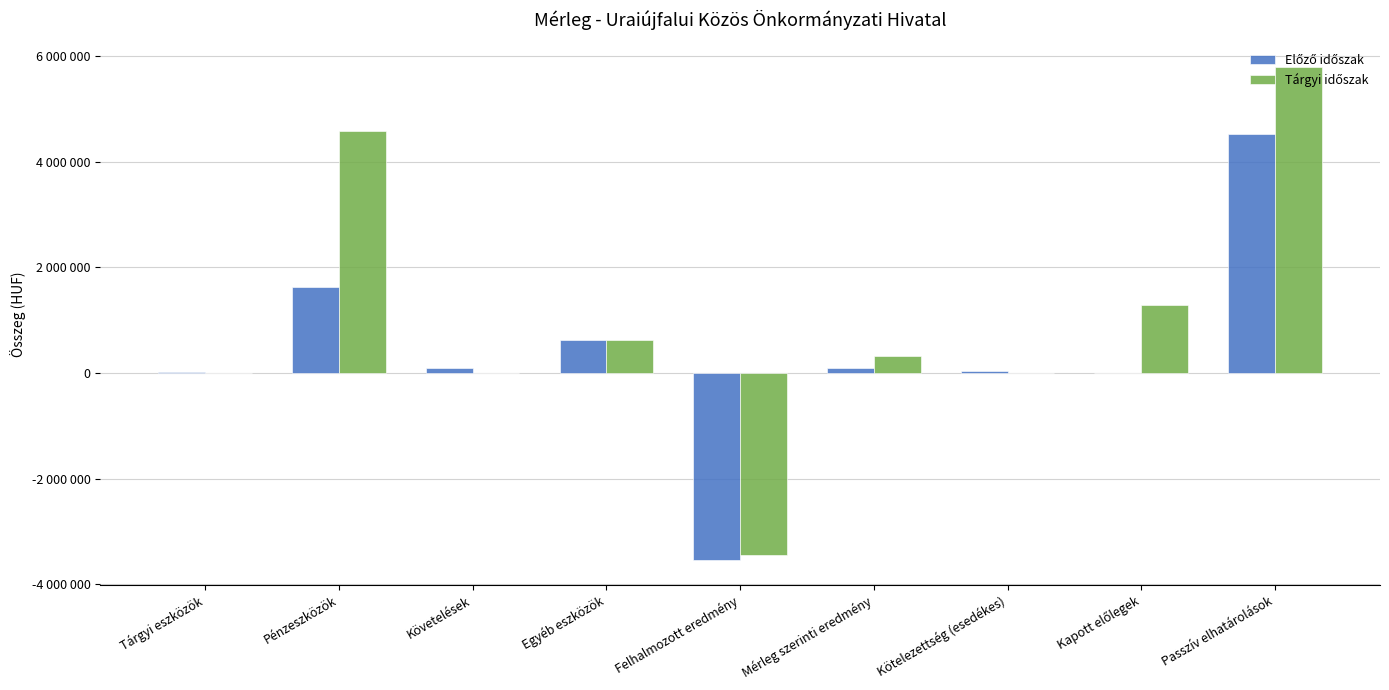

Reading left to right, extract all data points from this chart.

Előző időszak: Tárgyi eszközök=26901	Pénzeszközök=1626025	Követelések=100000	Egyéb eszközök=635115	Felhalmozott eredmény=-3542506	Mérleg szerinti eredmény=95253	Kötelezettség (esedékes)=47330	Kapott előlegek=0	Passzív elhatárolások=4517734
Tárgyi időszak: Tárgyi eszközök=836	Pénzeszközök=4573300	Követelések=0	Egyéb eszközök=635115	Felhalmozott eredmény=-3447253	Mérleg szerinti eredmény=321091	Kötelezettség (esedékes)=0	Kapott előlegek=1280559	Passzív elhatárolások=5784624